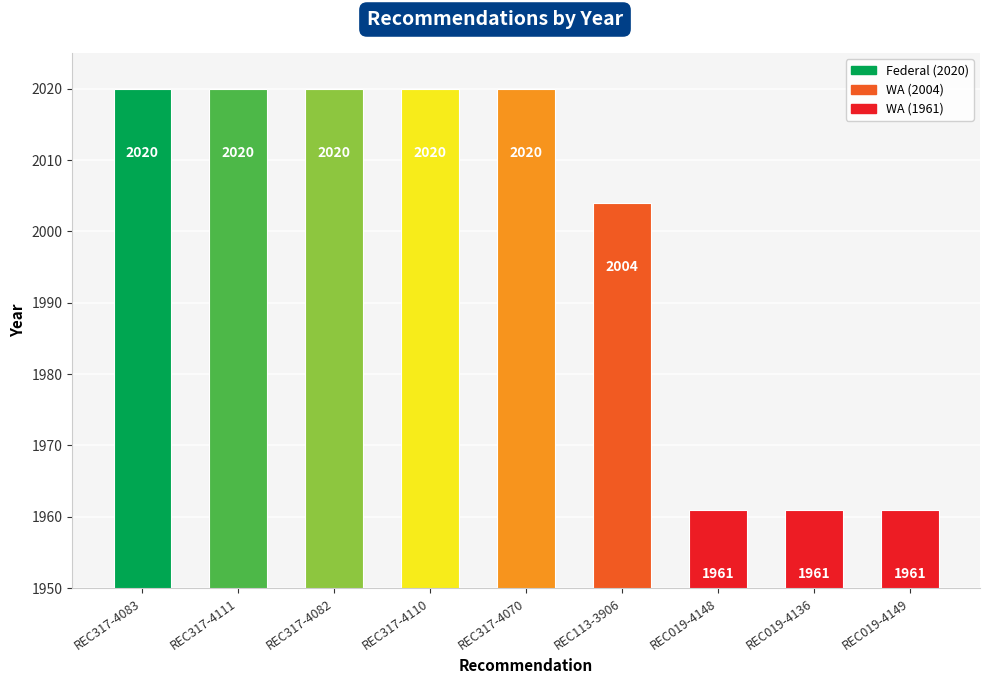

What is the ratio of the value at REC317-4110 to the value at REC317-4082?

1.0